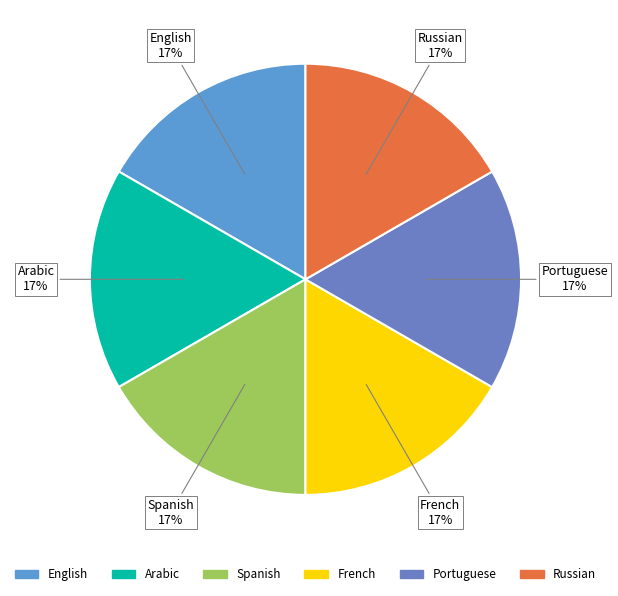

Is the sum of Arabic and English greater than half?

No